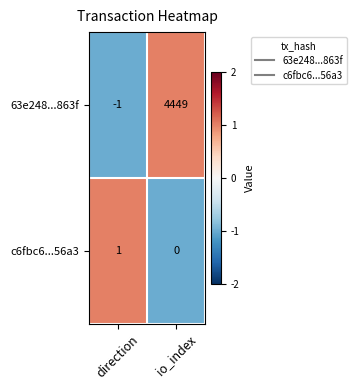

Rank the series at direction from highest to lowest value.

c6fbc6...56a3, 63e248...863f